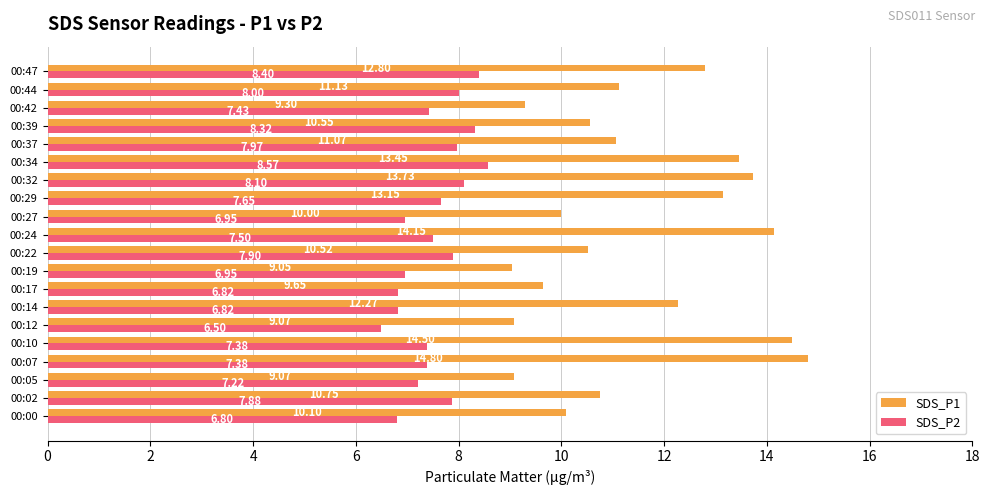

Rank the series by their average value, from lowest to highest.

SDS_P2, SDS_P1